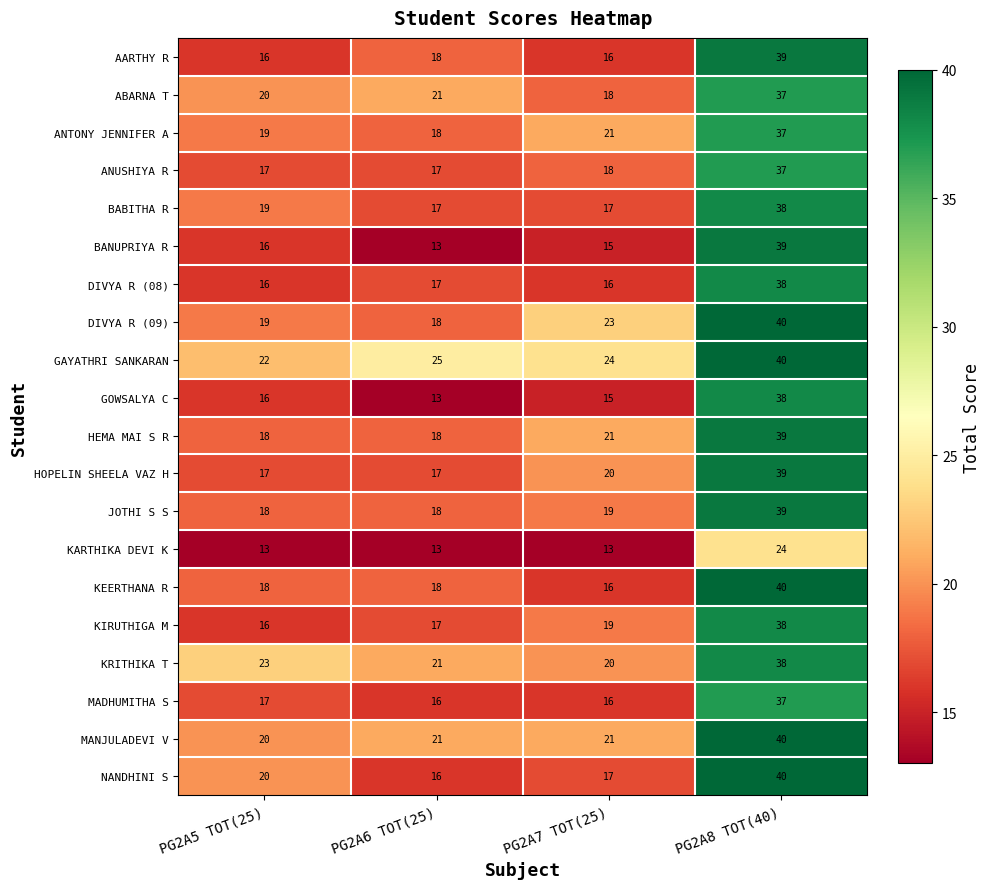

Is it true that KEERTHANA R equals 31 at PG2A6 TOT(25)?

False